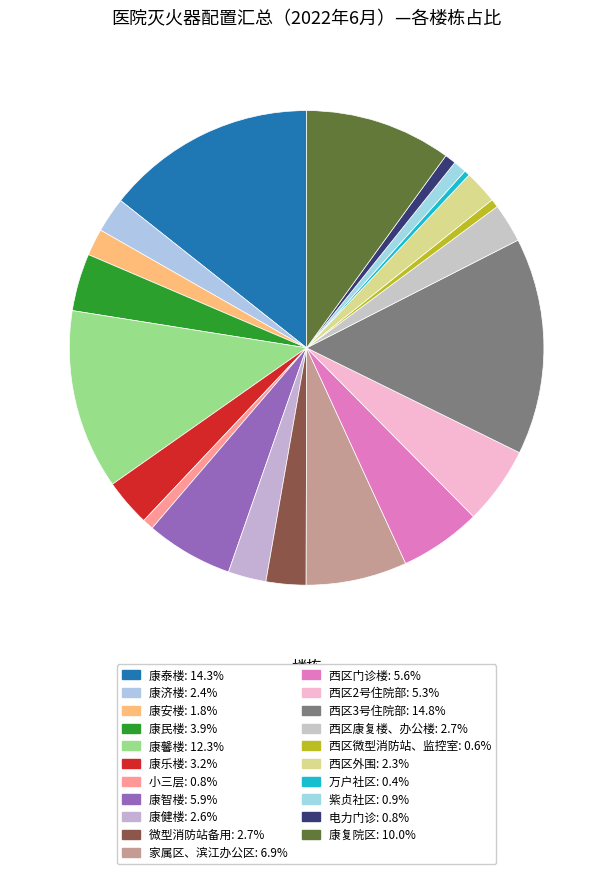

Does 西区康复楼、办公楼 represent more than half of the total?

No